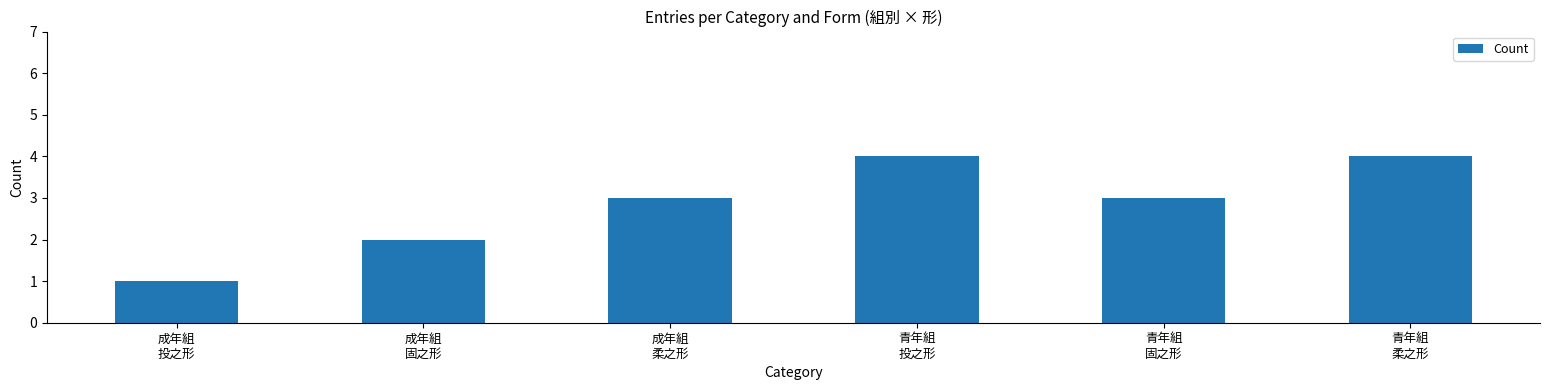

What is the average value?

3